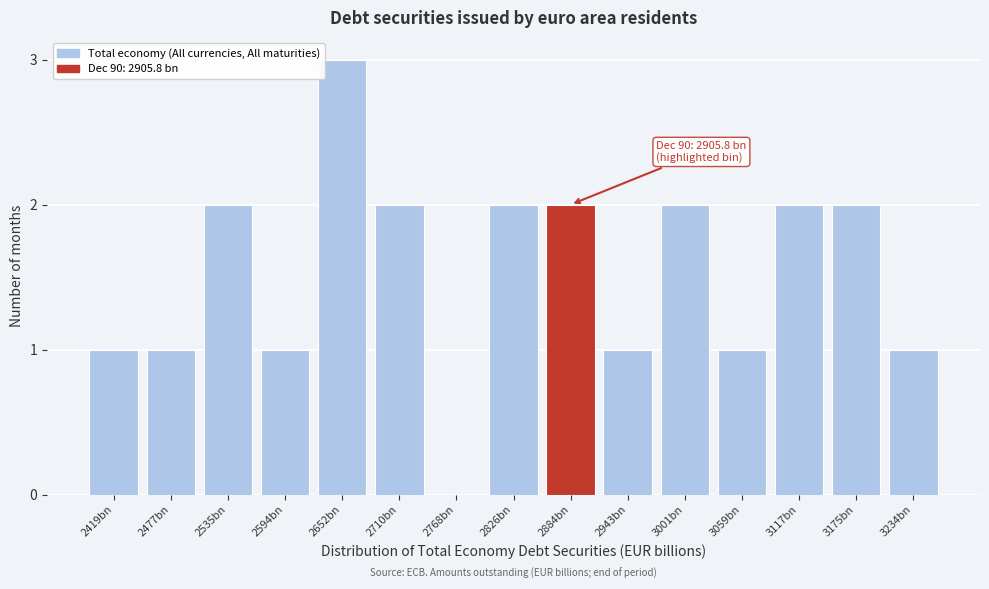

Reading left to right, what are all the values shown in this chart?

2419bn=1	2477bn=1	2535bn=2	2594bn=1	2652bn=3	2710bn=2	2768bn=0	2826bn=2	2884bn=2	2943bn=1	3001bn=2	3059bn=1	3117bn=2	3175bn=2	3234bn=1